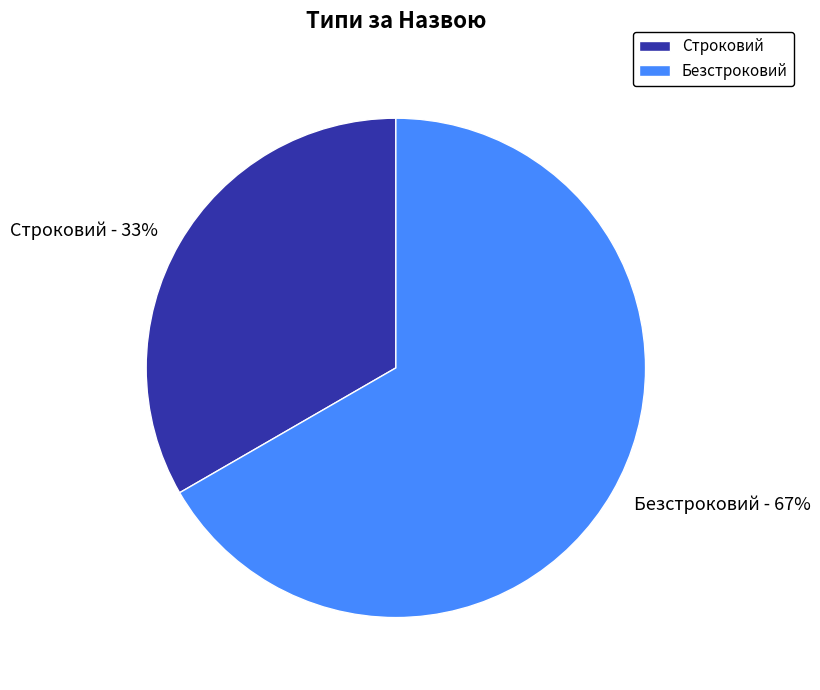

Which has a higher value, Строковий or Безстроковий?

Безстроковий